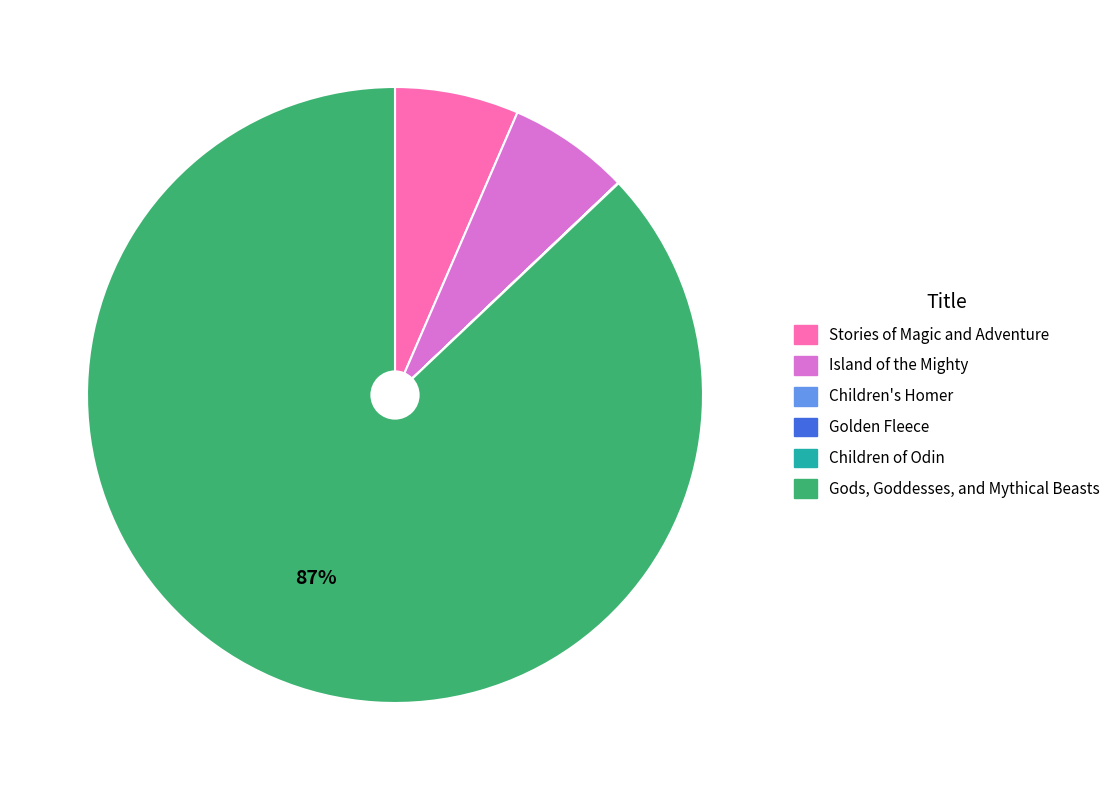

Does Island of the Mighty represent more than half of the total?

No